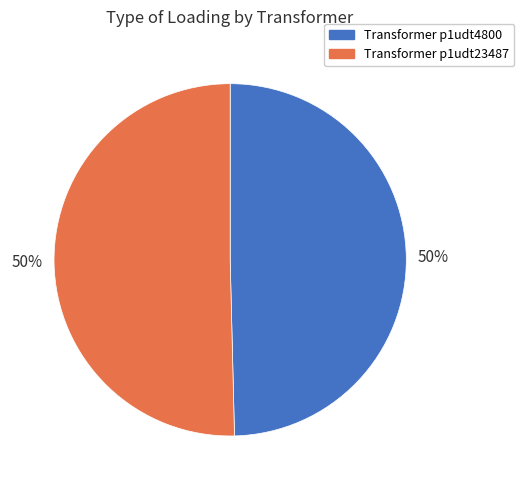

The Transformer p1udt23487 slice represents 37% of the pie. True or false?

False